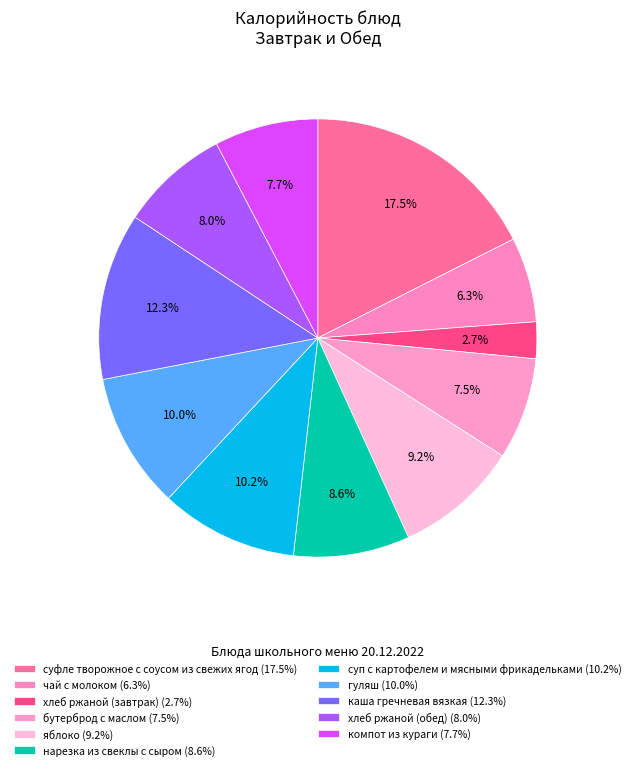

What portion of the pie excludes нарезка из свеклы с сыром?

91.4%